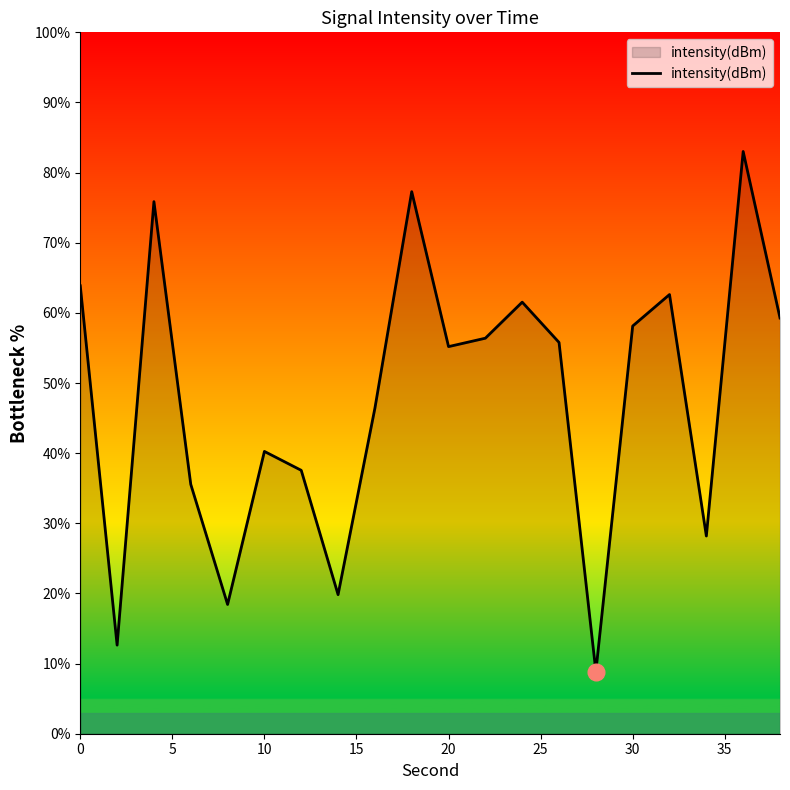

What is the difference between the maximum and minimum values?

74.1